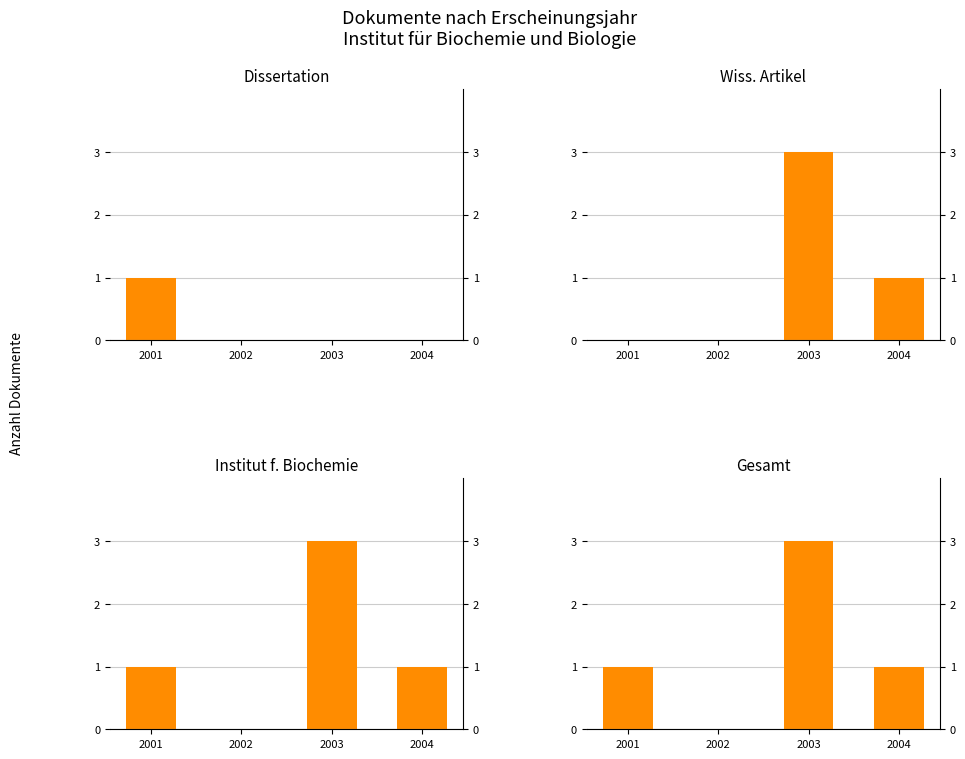

What is the average value of the Wiss. Artikel series?

1